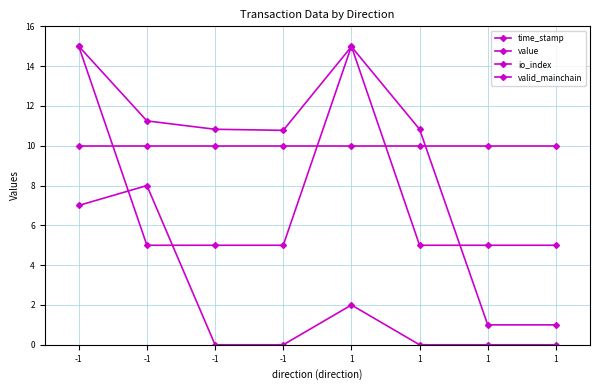

The value of valid_mainchain at 1 is 13.4. True or false?

False